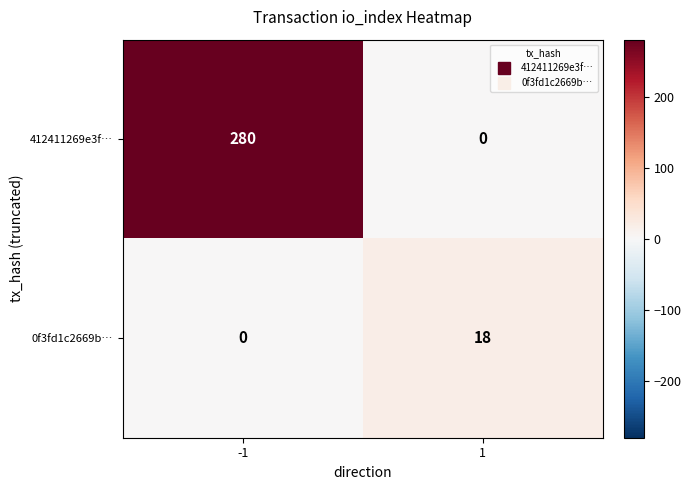

At how many categories does at least one series exceed 147?

1